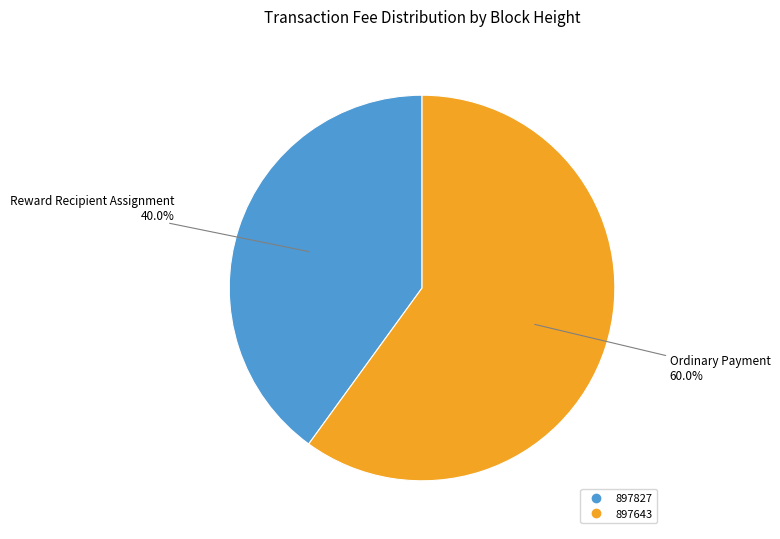

Is it true that 897827 is 40% of the pie?

True